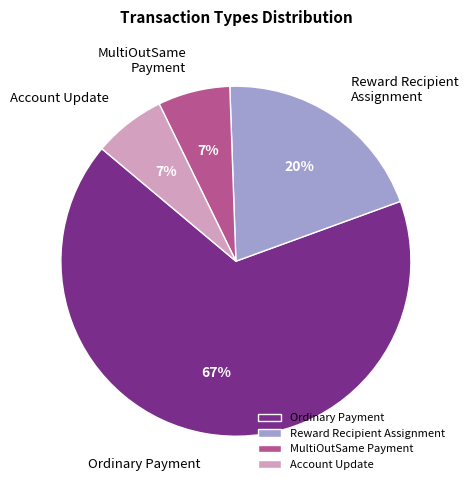

Count the number of slices in the pie.

4